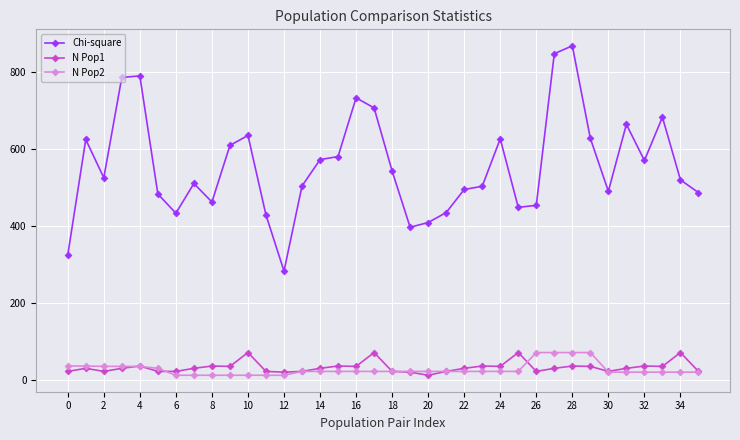

What is the value of the Chi-square point at the 23rd from the left?

495.5